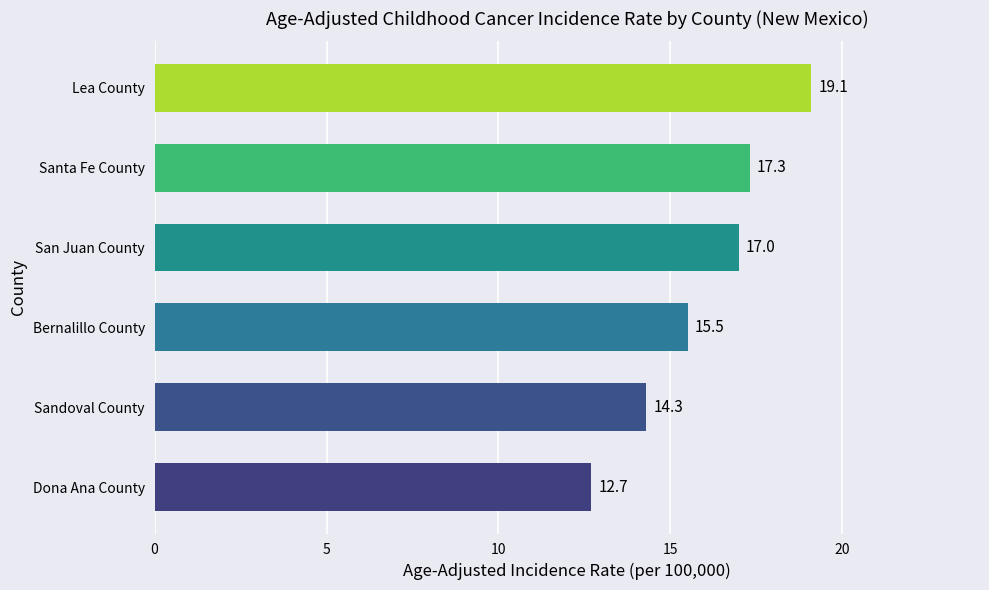

Reading bottom to top, what are all the values shown in this chart?

12.7	14.3	15.5	17.0	17.3	19.1